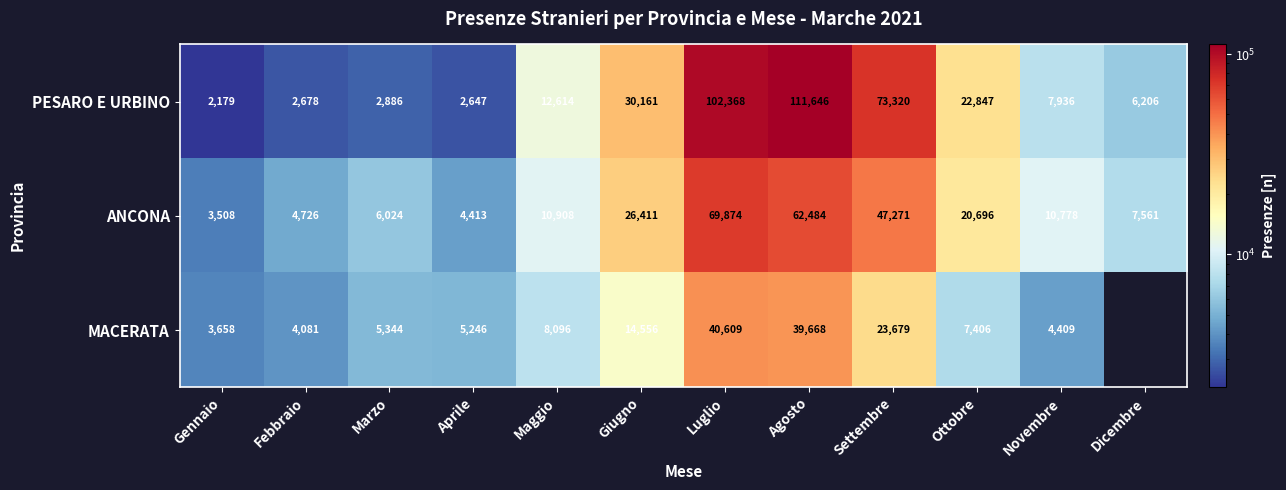

What is the sum of the ANCONA values at Giugno and Settembre?

73682